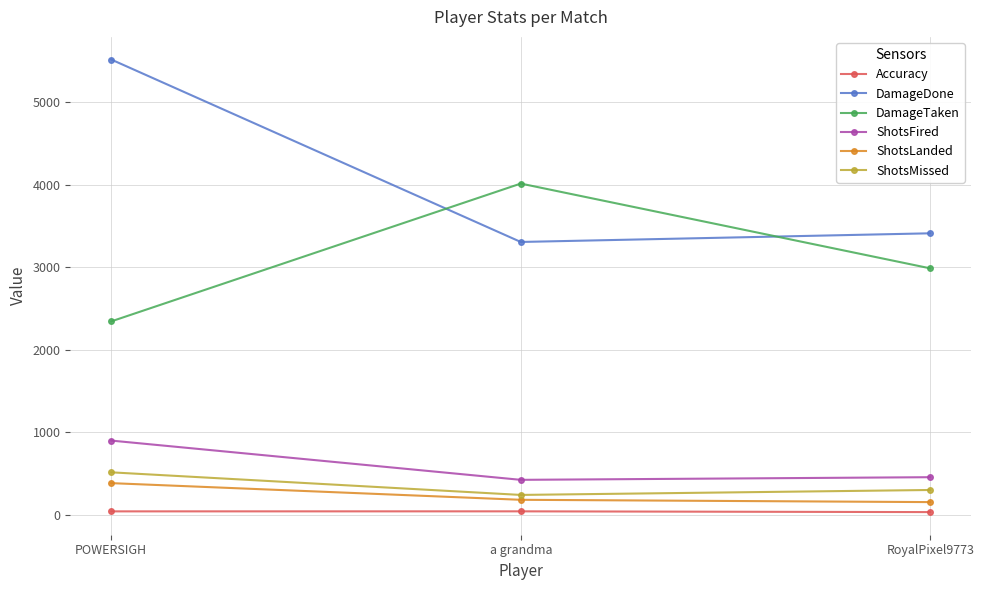

What is the sum of the ShotsLanded values at a grandma and RoyalPixel9773?

338.0